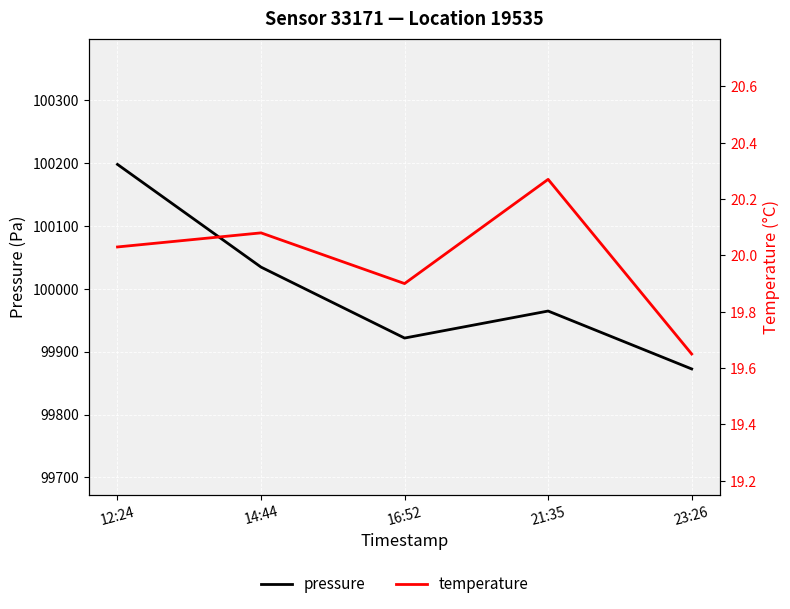

Reading left to right, transcribe all the data shown in this chart.

pressure: 12:24=100197.4	14:44=100034.2	16:52=99921.5	21:35=99964.4	23:26=99872.4
temperature: 12:24=20.0	14:44=20.1	16:52=19.9	21:35=20.3	23:26=19.6